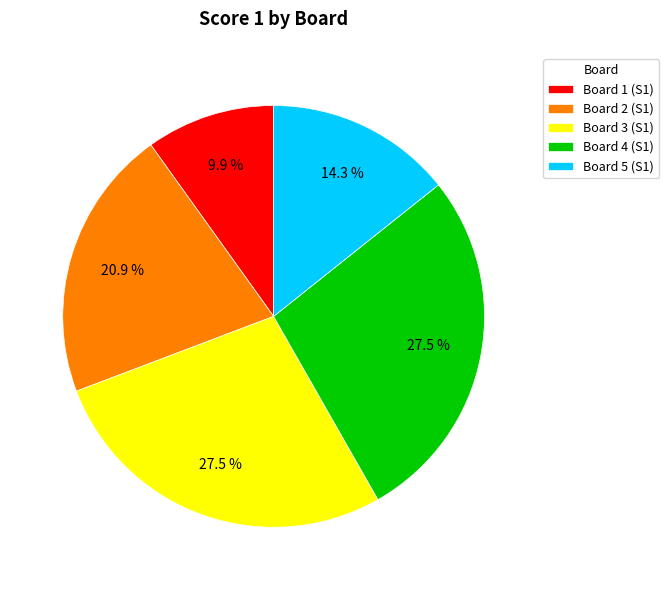

To the nearest percent, what is the combined percentage of Board 2 and Board 1?

31%